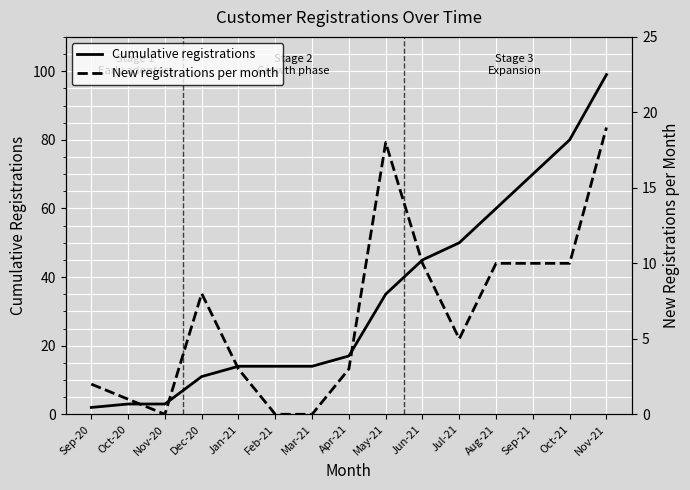

Which category has the highest value across all series?

Nov-21